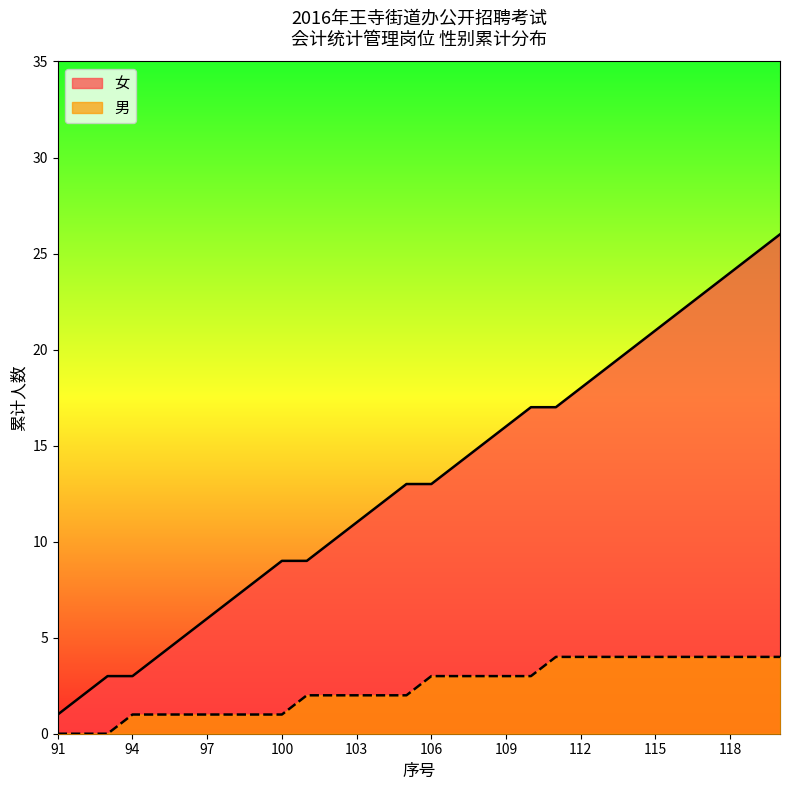

Which series has the largest total across all categories?

女